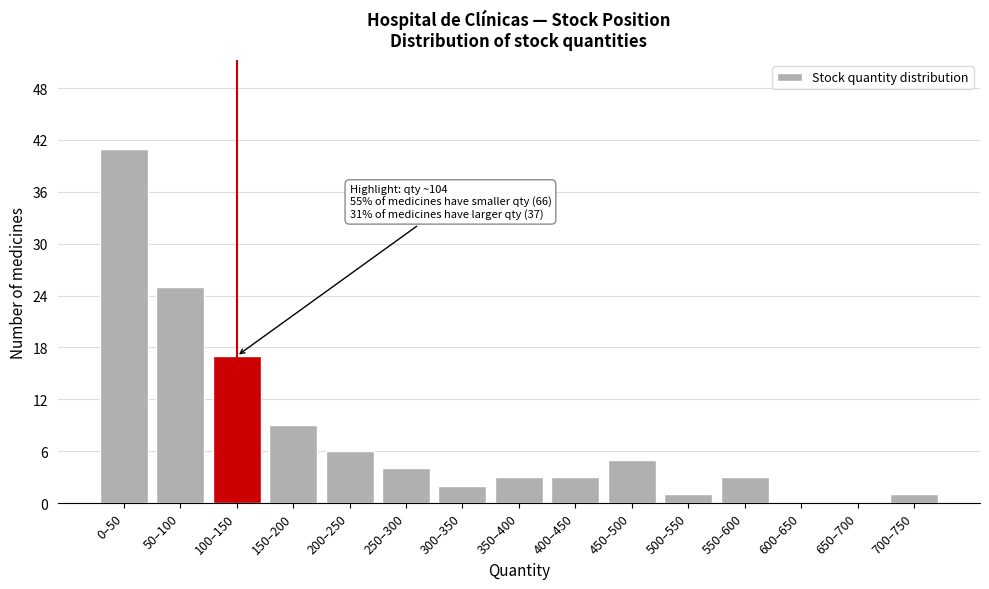

Reading left to right, list all the values displayed in this chart.

0–50=41	50–100=25	100–150=17	150–200=9	200–250=6	250–300=4	300–350=2	350–400=3	400–450=3	450–500=5	500–550=1	550–600=3	600–650=0	650–700=0	700–750=1